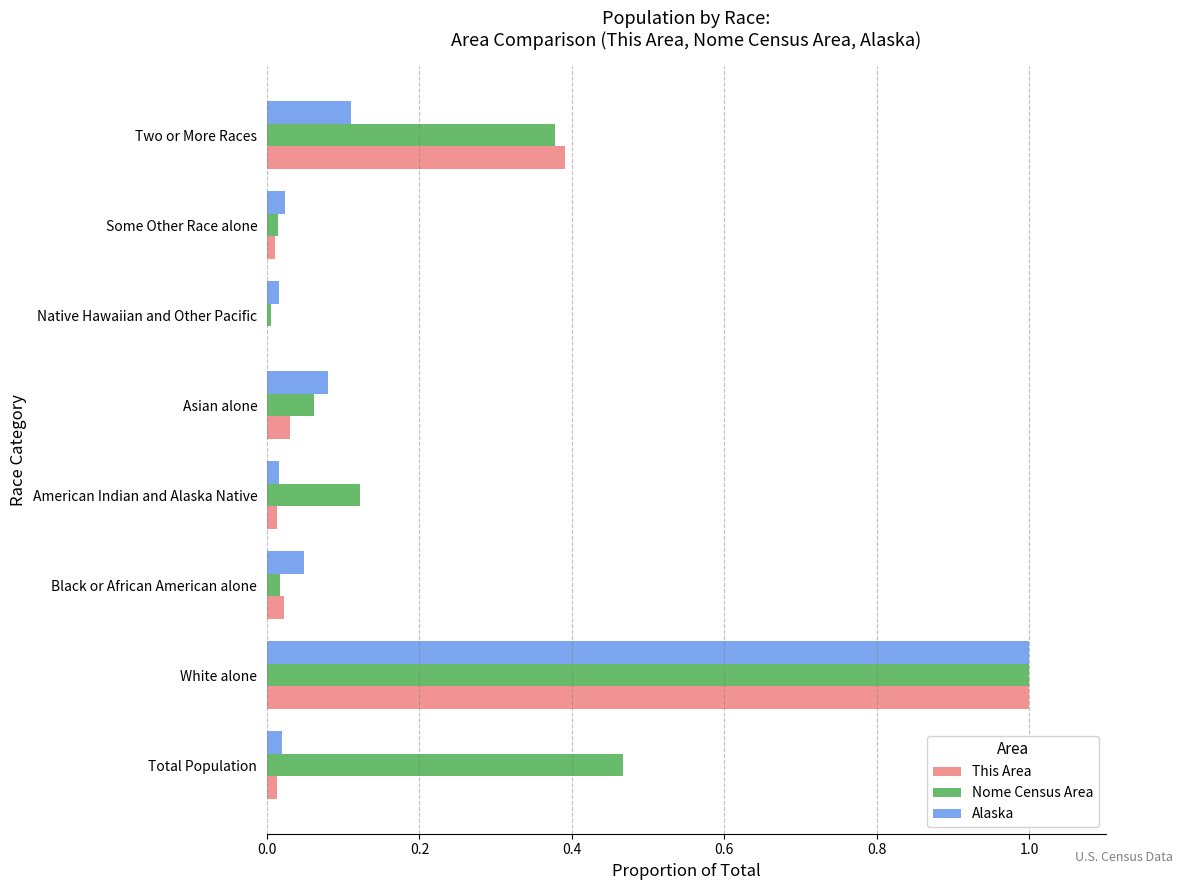

True or false: This Area has a value of 0.0 at Total Population.

True